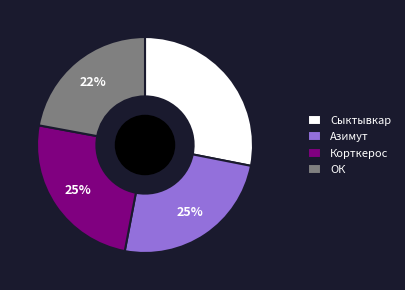

The Сыктывкар slice represents 28% of the pie. True or false?

True